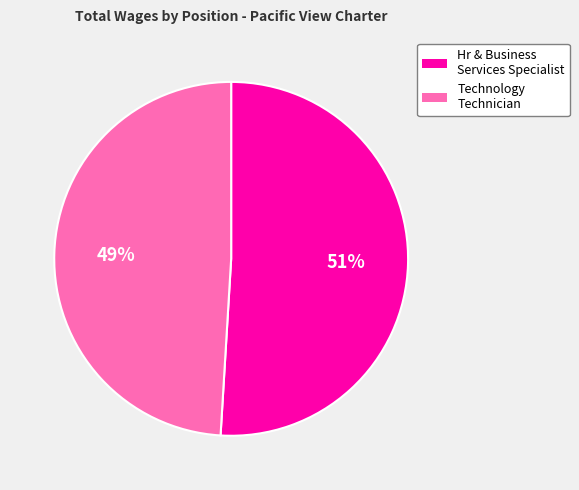

Which slice represents more than half of the pie?

Hr & Business Services Specialist